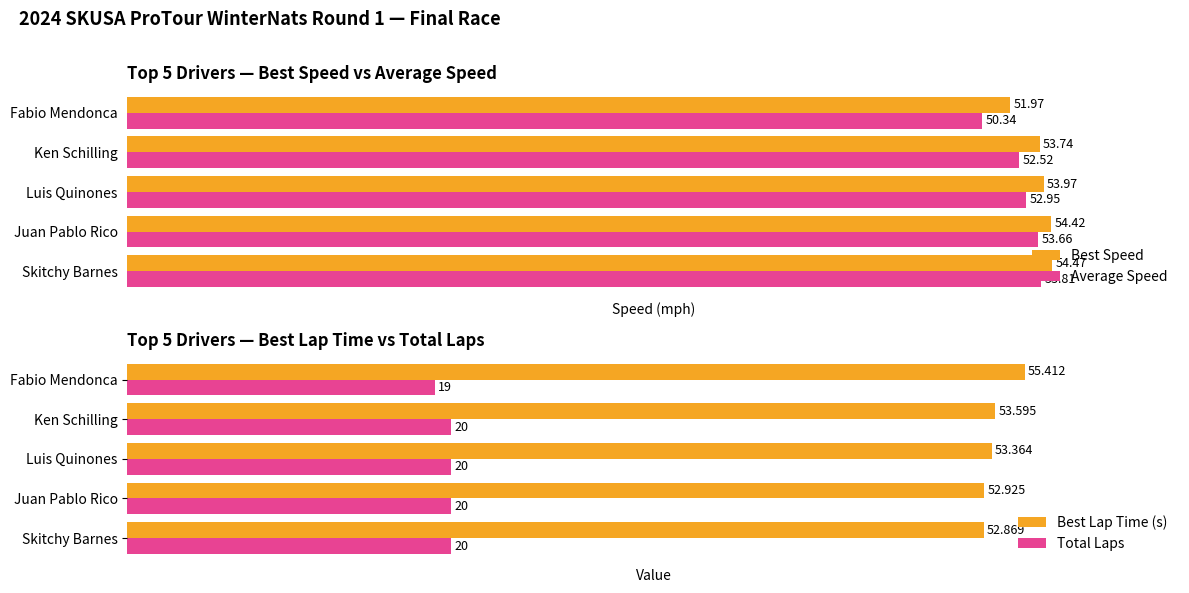

Rank the categories by Average Speed value from lowest to highest.

Fabio Mendonca, Ken Schilling, Luis Quinones, Juan Pablo Rico, Skitchy Barnes